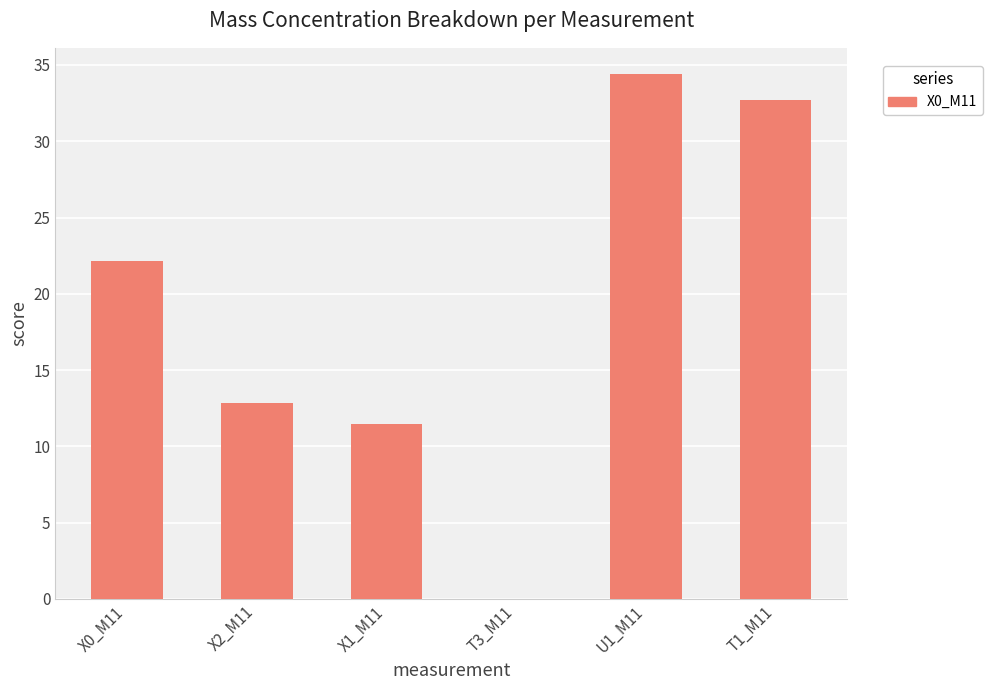

Between X0_M11 and U1_M11, which is larger?

U1_M11